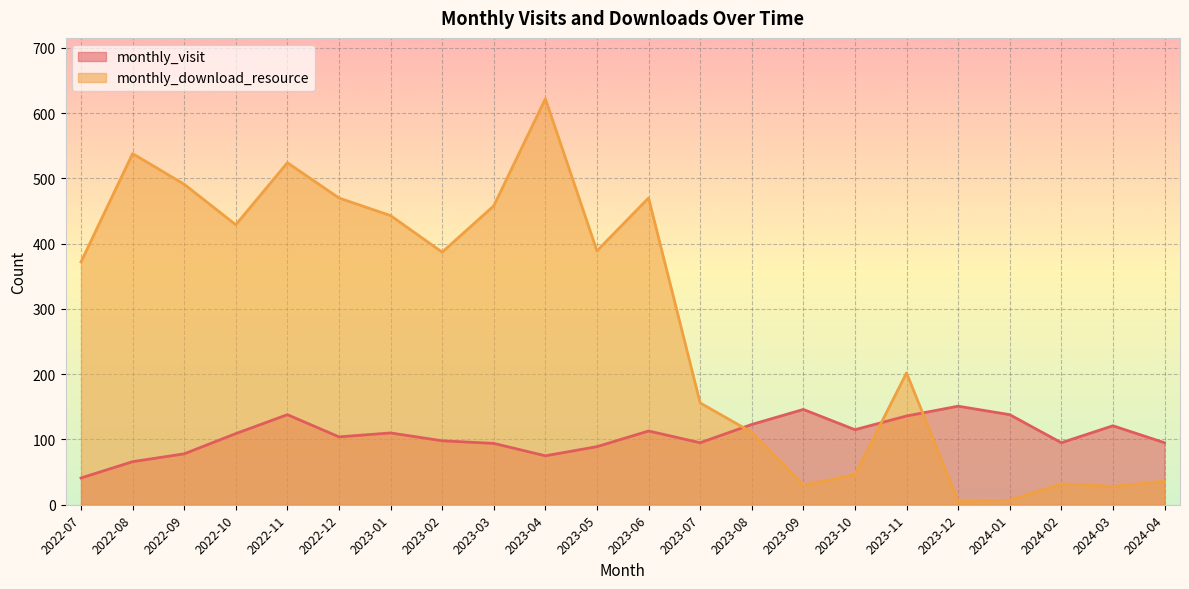

Where does the monthly_visit series first go above 109?

2022-11